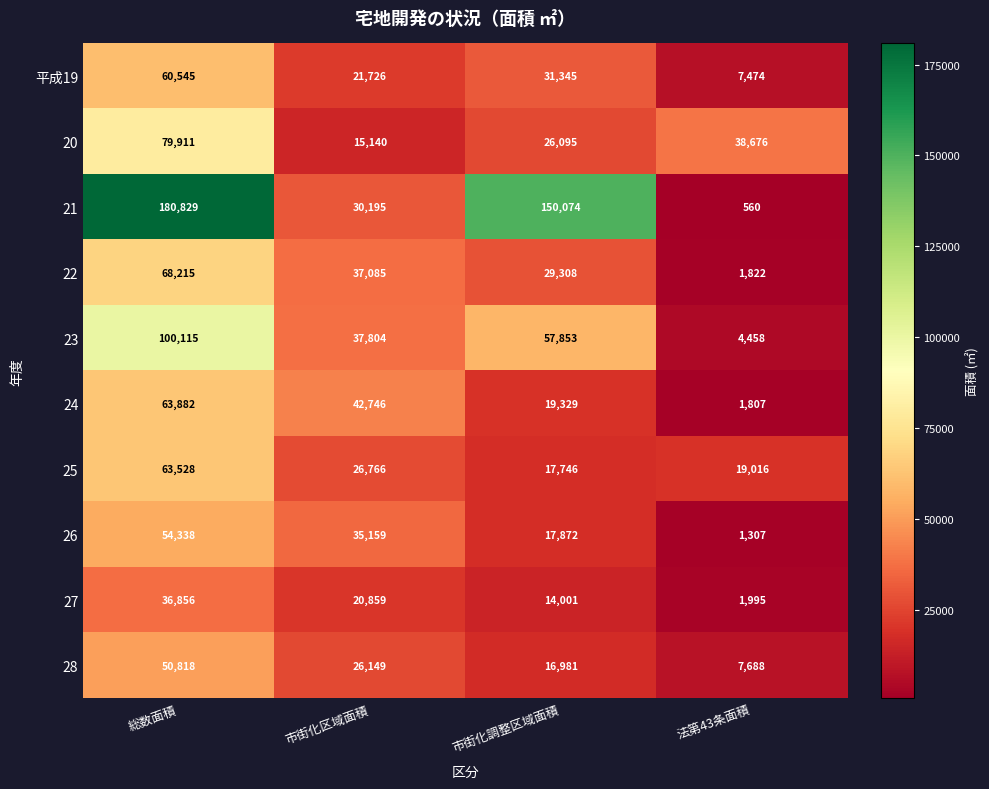

Which series has the largest total across all categories?

21